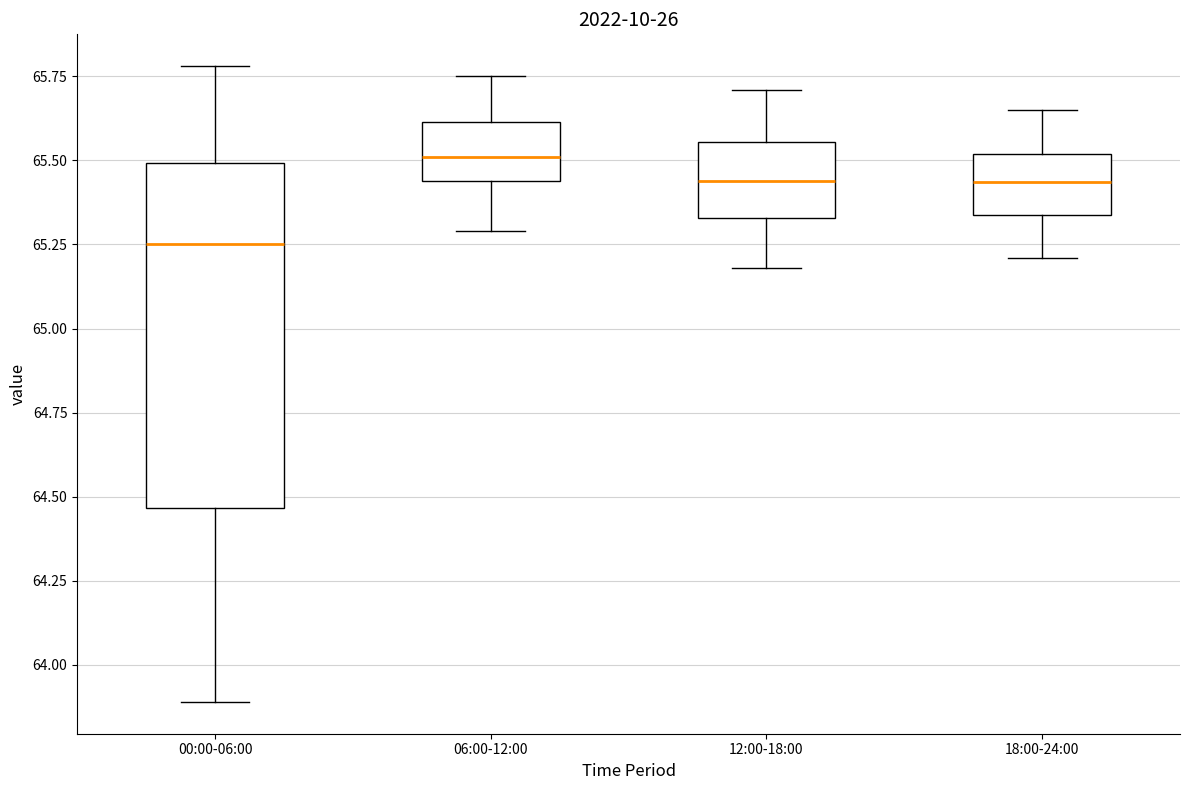

Reading left to right, transcribe this box plot: for each box, give where its median line is, the range the box spans, and where its two whiskers end, as read against the y-axis. The values are not printed on the chart, so give them approximately, as read against the axis.

00:00-06:00: median 65.25, box 64.45 to 65.50, whiskers 63.90 to 65.80
06:00-12:00: median 65.50, box 65.45 to 65.60, whiskers 65.30 to 65.75
12:00-18:00: median 65.45, box 65.35 to 65.55, whiskers 65.20 to 65.70
18:00-24:00: median 65.45, box 65.35 to 65.50, whiskers 65.20 to 65.65